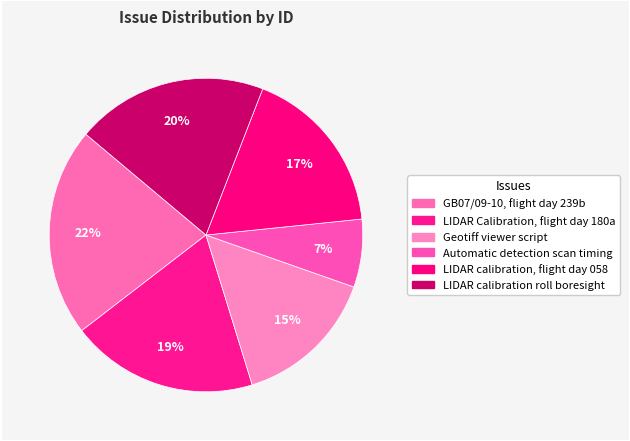

How many slices are in this pie chart?

6